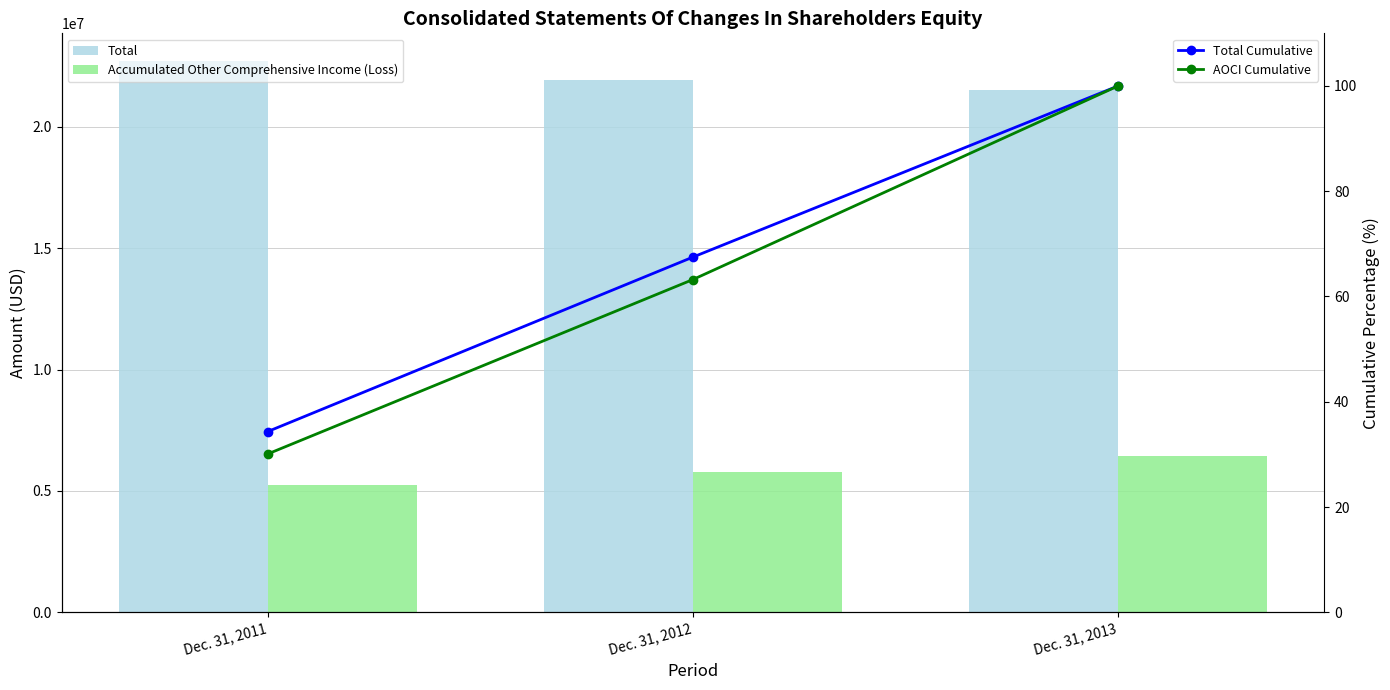

What is the difference between the Total Cumulative values at Dec. 31, 2011 and Dec. 31, 2012?

33.1